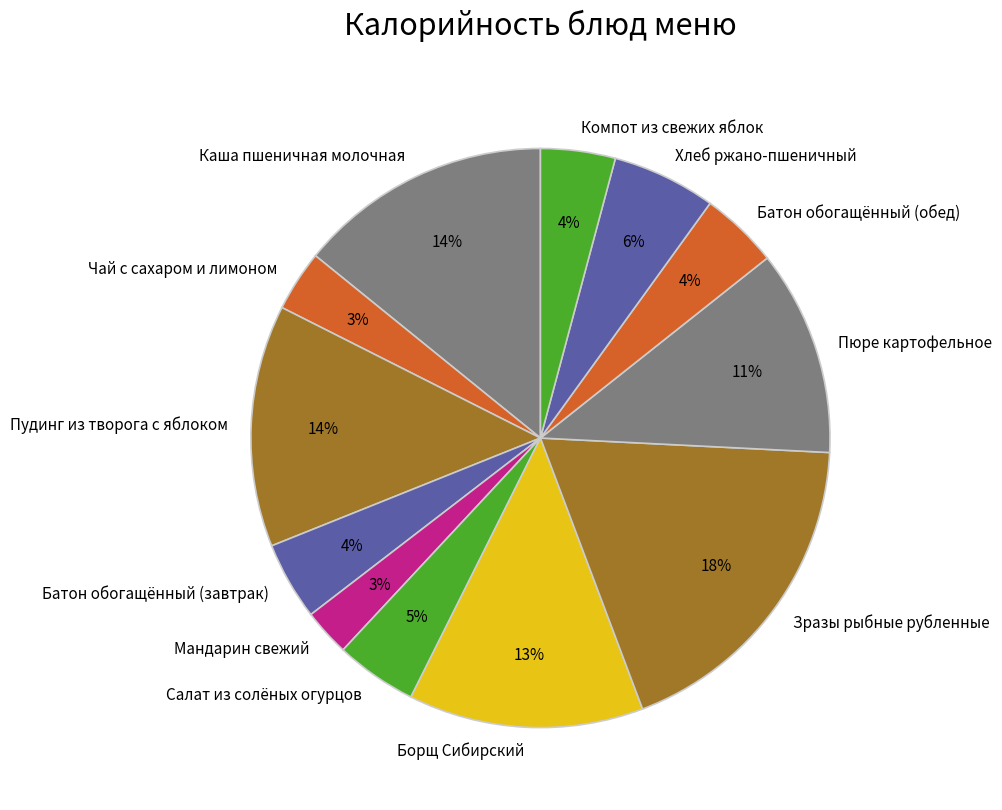

Is there a majority slice in this chart?

No